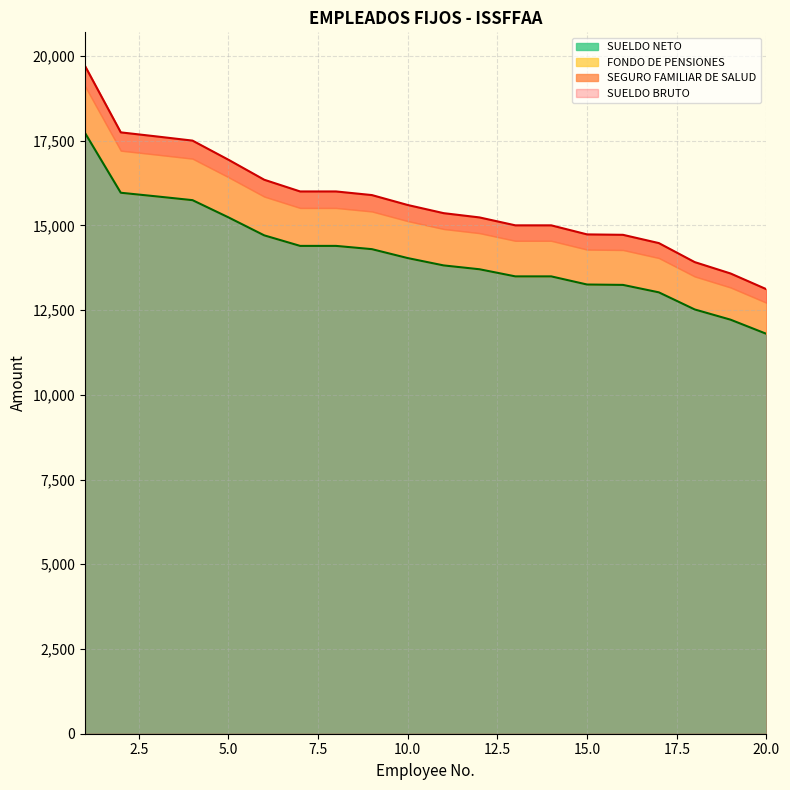

What is the highest value of the SUELDO NETO series?

17730.6